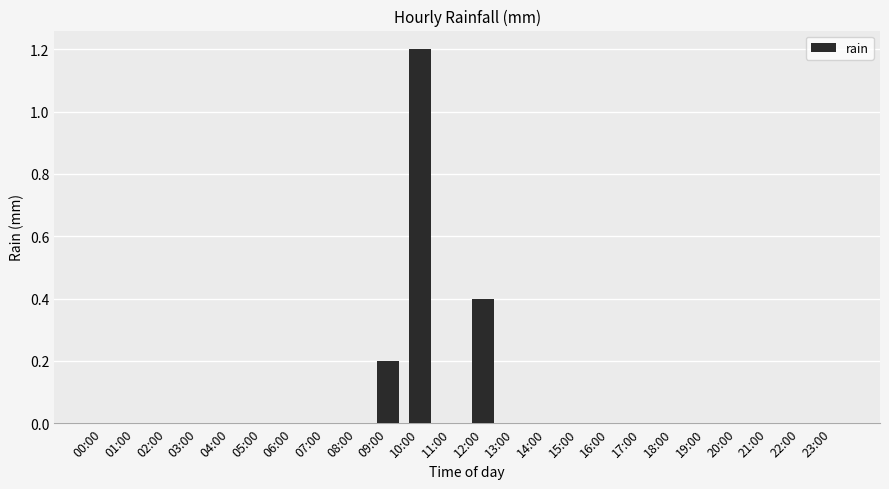

At which category does the chart reach its peak across all series?

10:00